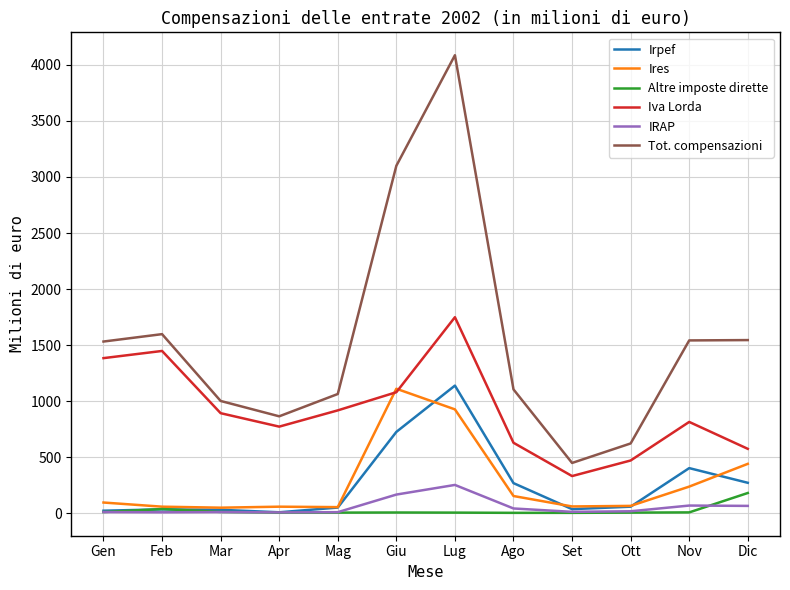

How many lines are shown in the chart?

6